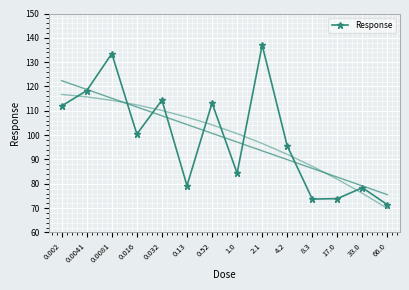

How many values are below 100?

7